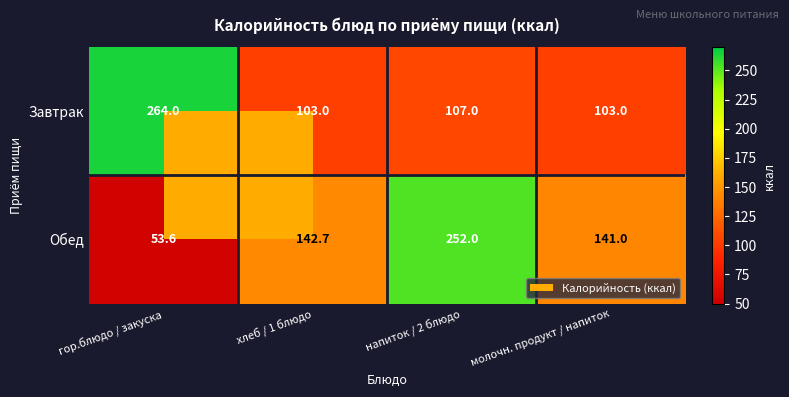

Which series has the largest total across all categories?

Обед